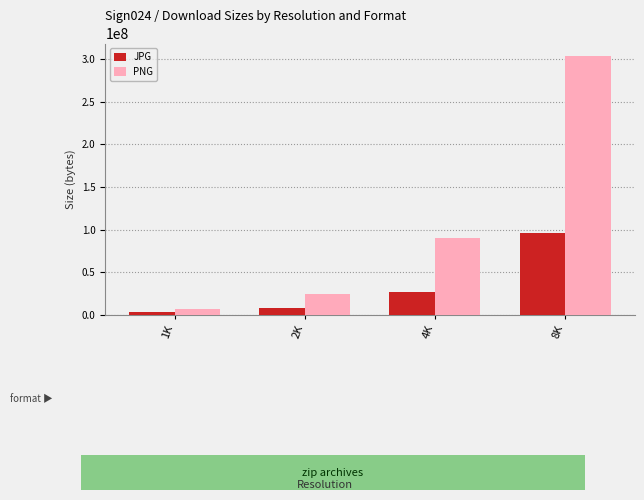

Which category has the highest value in the JPG series?

8K